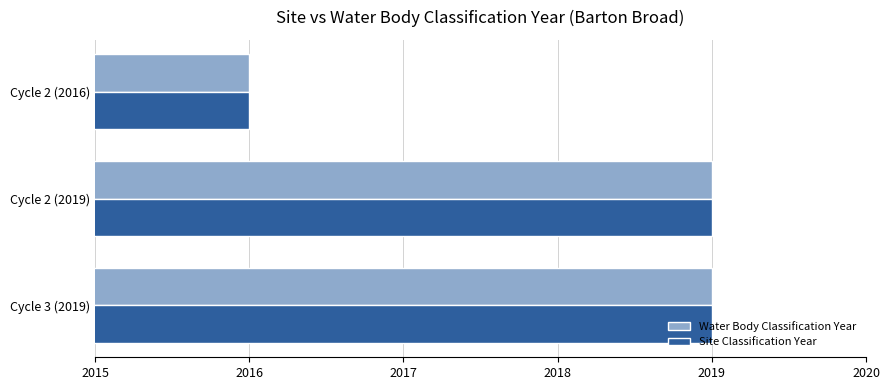

Is it true that Water Body Classification Year equals 3595 at Cycle 2 (2016)?

False